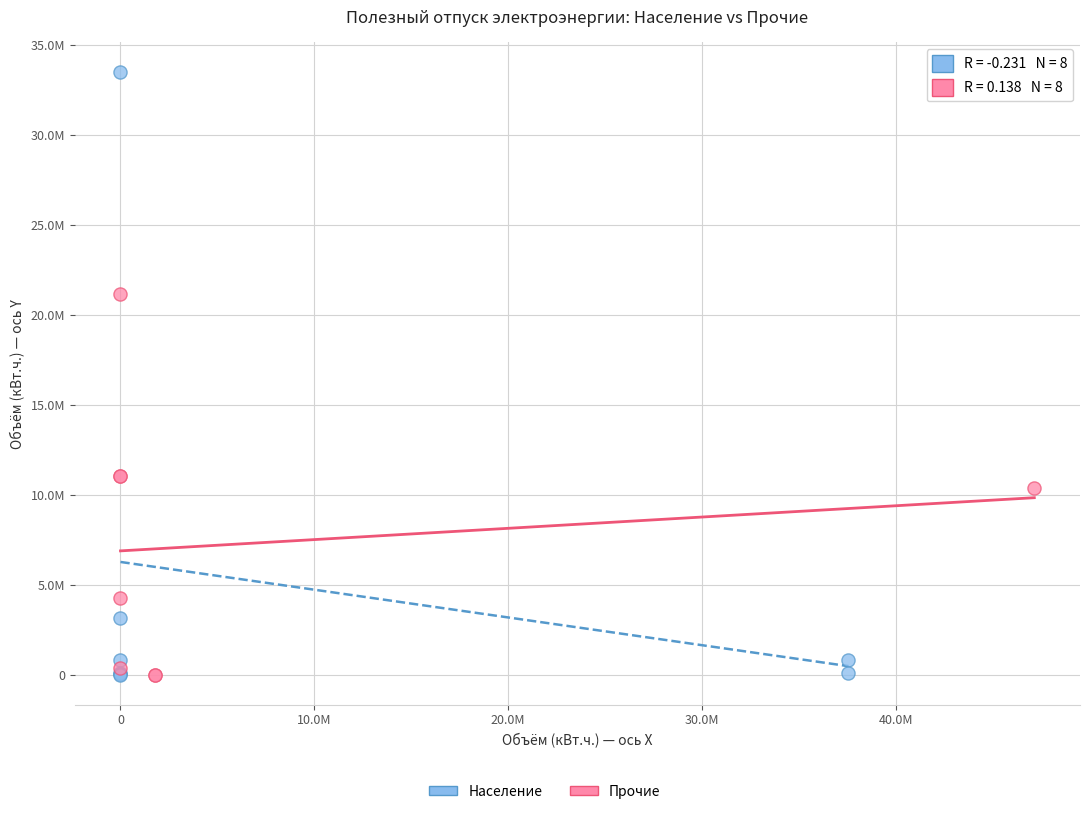

Which series has the largest Y range (max minus min)?

Население